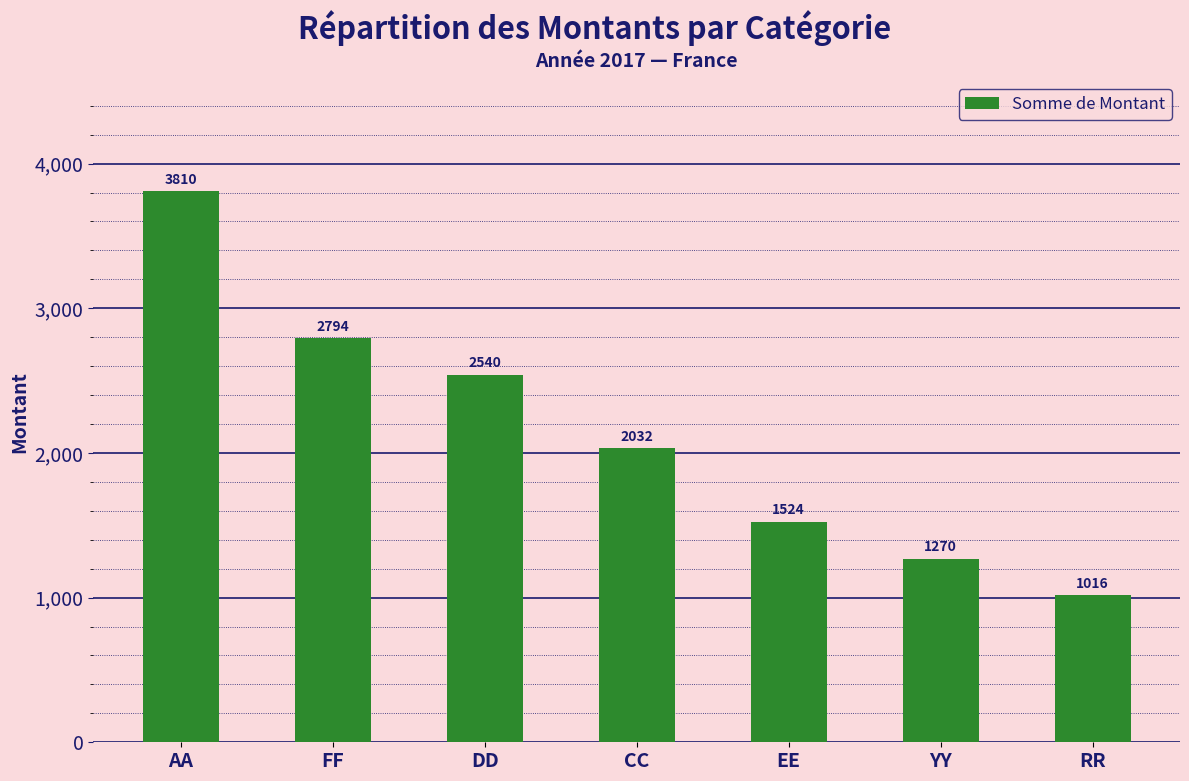

What is the label of the 1st bar from the left?

AA